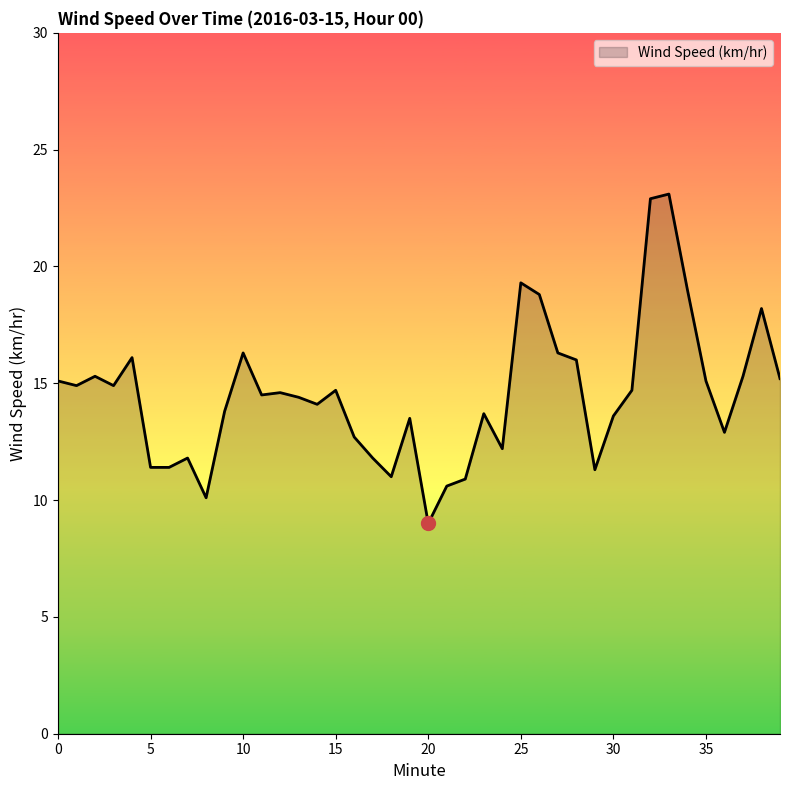

Count the number of data series in this chart.

1